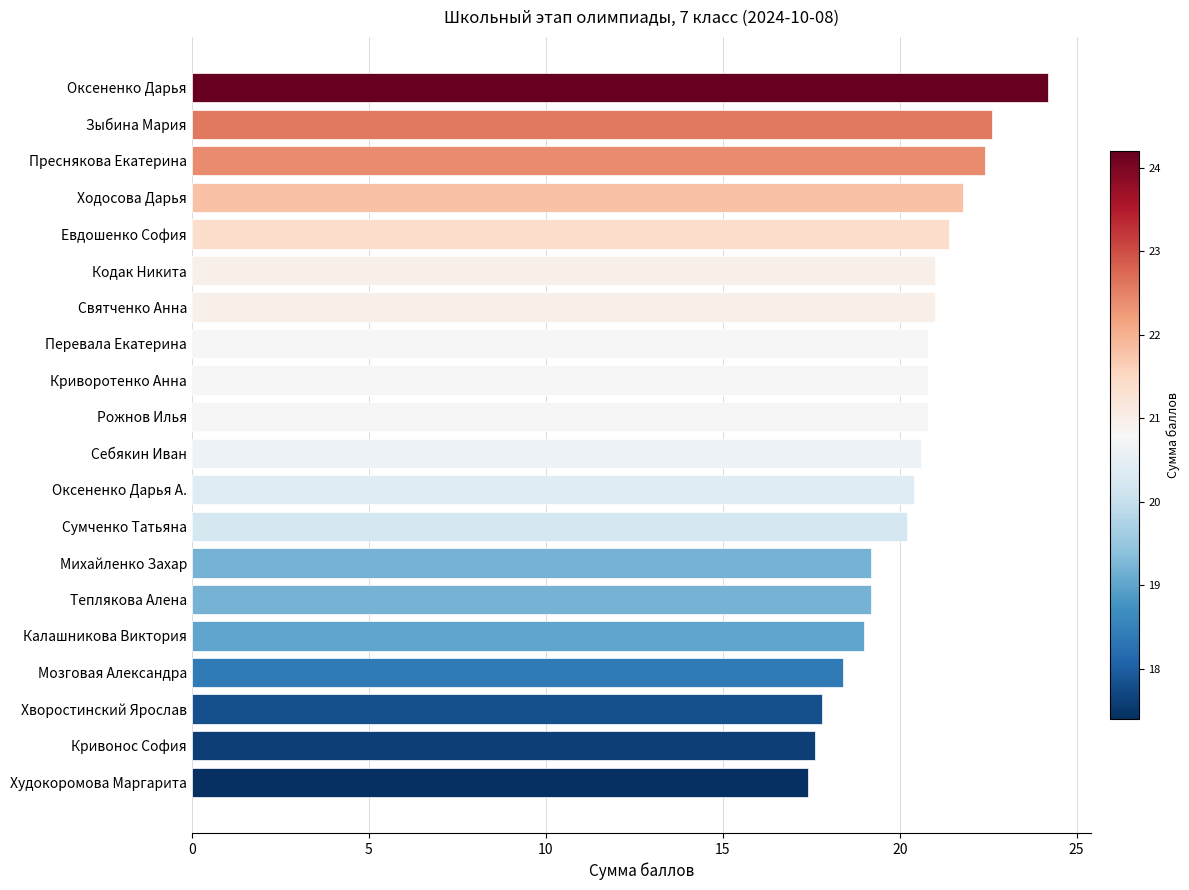

The chart shows a value of 4.4 at Евдошенко София. True or false?

False